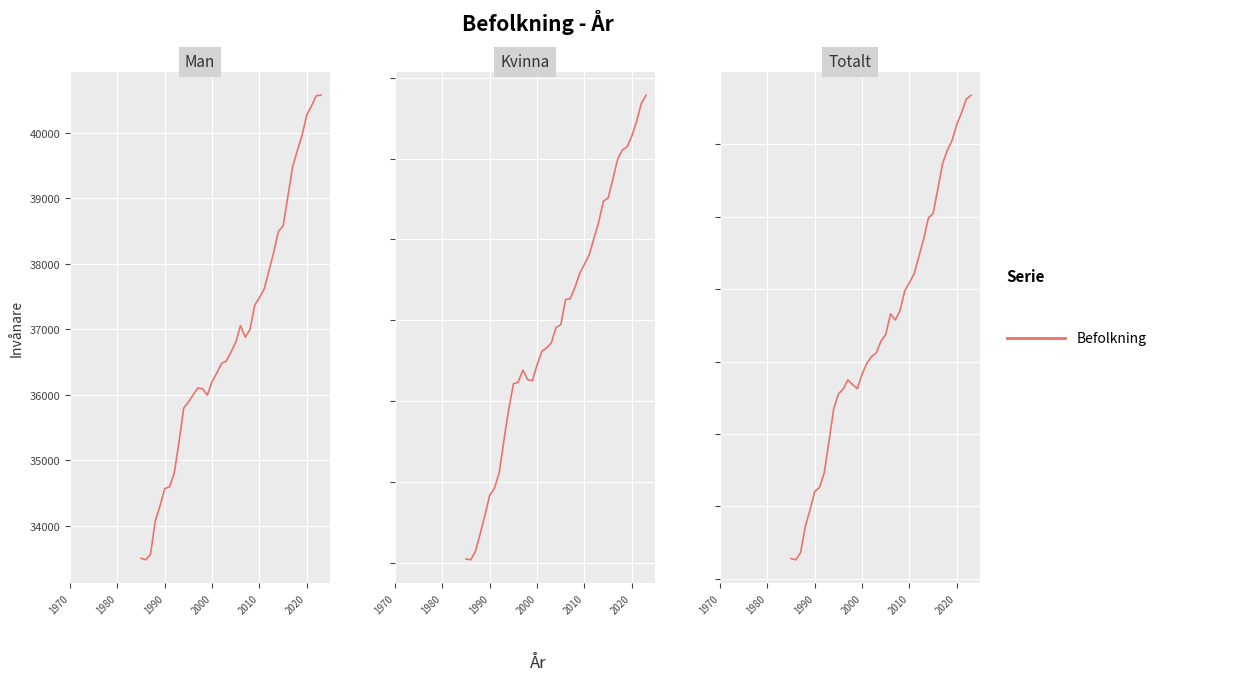

Reading right to left, extract all data points from this chart.

Man: 40569	40563	40408	40270	39961	39725	39478	39023	38576	38492	38172	37891	37615	37484	37368	36998	36878	37056	36804	36652	36516	36479	36335	36201	35997	36092	36106	36000	35890	35797	35274	34805	34597	34571	34307	34078	33569	33485	33507
Kvinna: 38783	38681	38459	38279	38144	38107	37992	37747	37512	37474	37211	37014	36811	36694	36582	36408	36268	36257	35947	35913	35721	35660	35617	35451	35254	35268	35385	35238	35216	34897	34520	34119	33926	33841	33596	33365	33150	33041	33050
Totalt: 79352	79244	78867	78549	78105	77832	77470	76770	76088	75966	75383	74905	74426	74178	73950	73406	73146	73313	72751	72565	72237	72139	71952	71652	71251	71360	71491	71238	71106	70694	69794	68924	68523	68412	67903	67443	66719	66526	66557